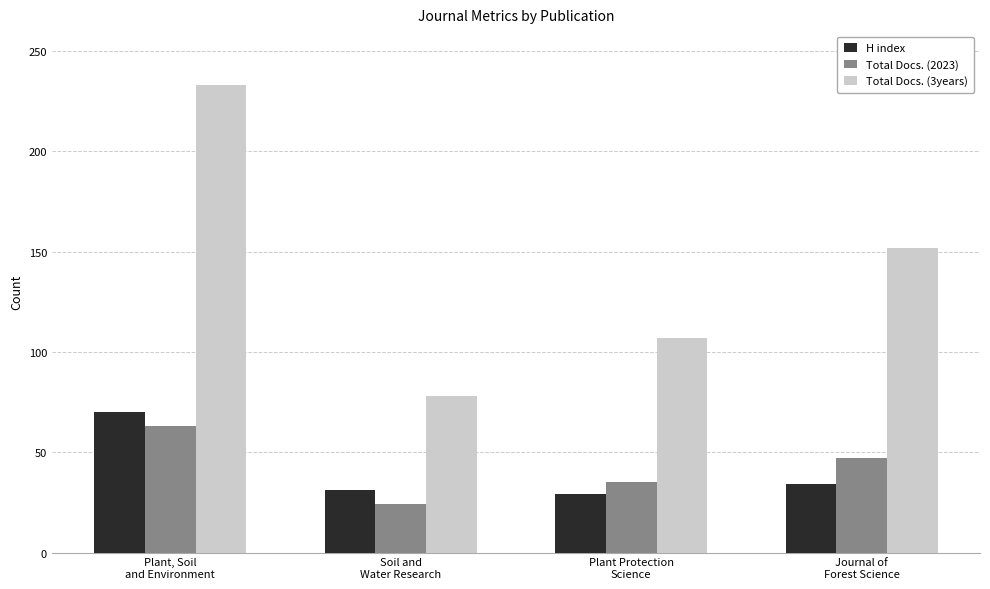

How many data points does each series have?

4